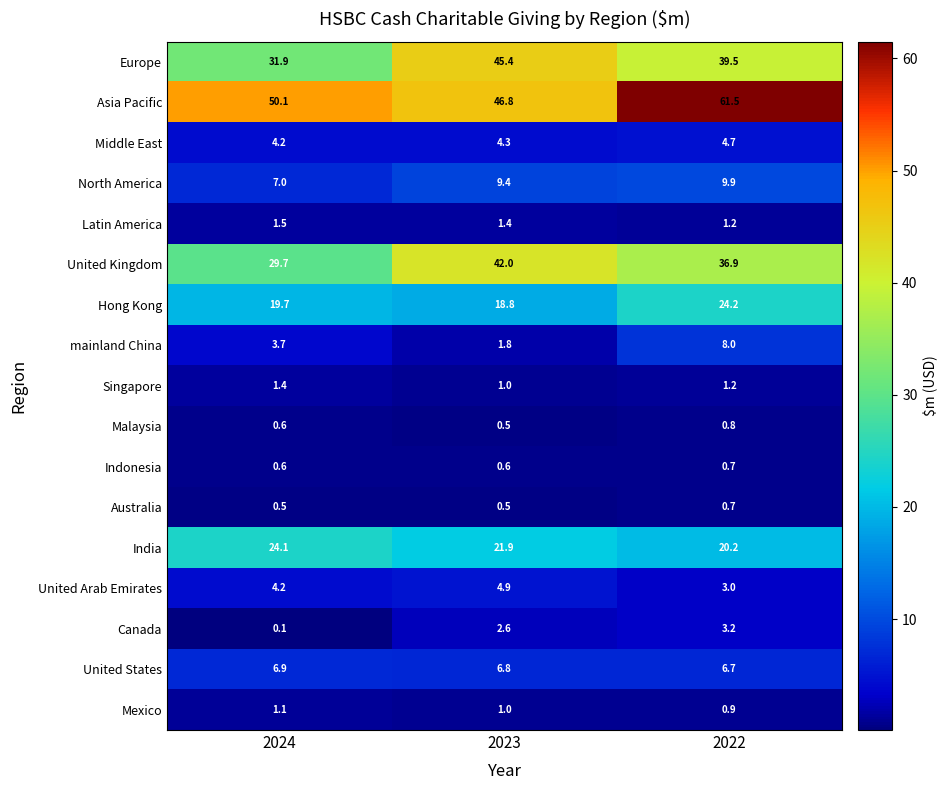

The value of Middle East at 2022 is 1.7. True or false?

False